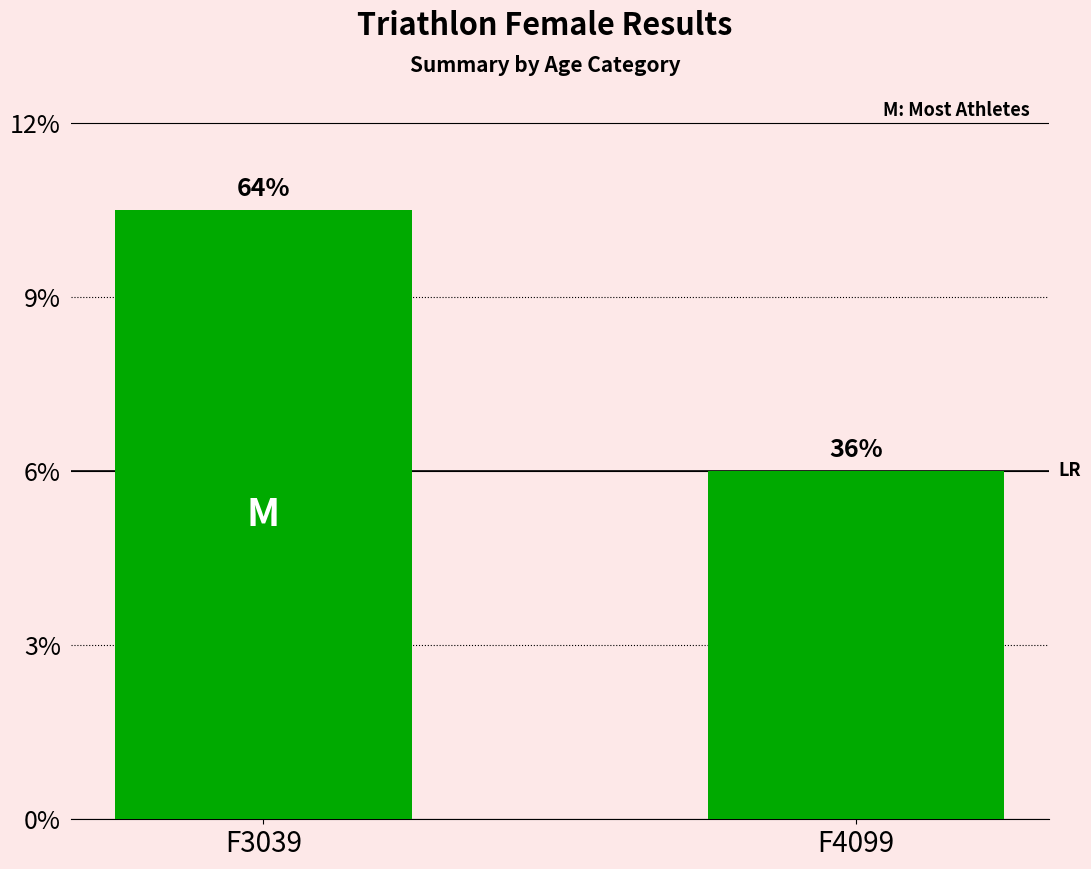

List the labels in order of value, smallest first.

F4099, F3039